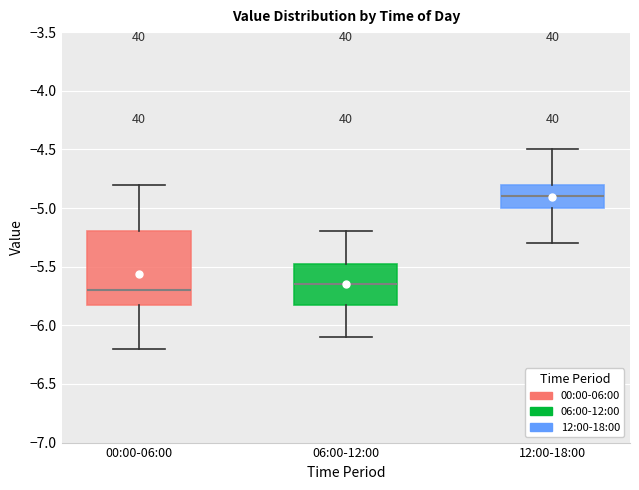

Where does the lower whisker of the box for 06:00-12:00 end on the y-axis? The values are not printed on the chart, so give them approximately, as read against the axis.

-6.10